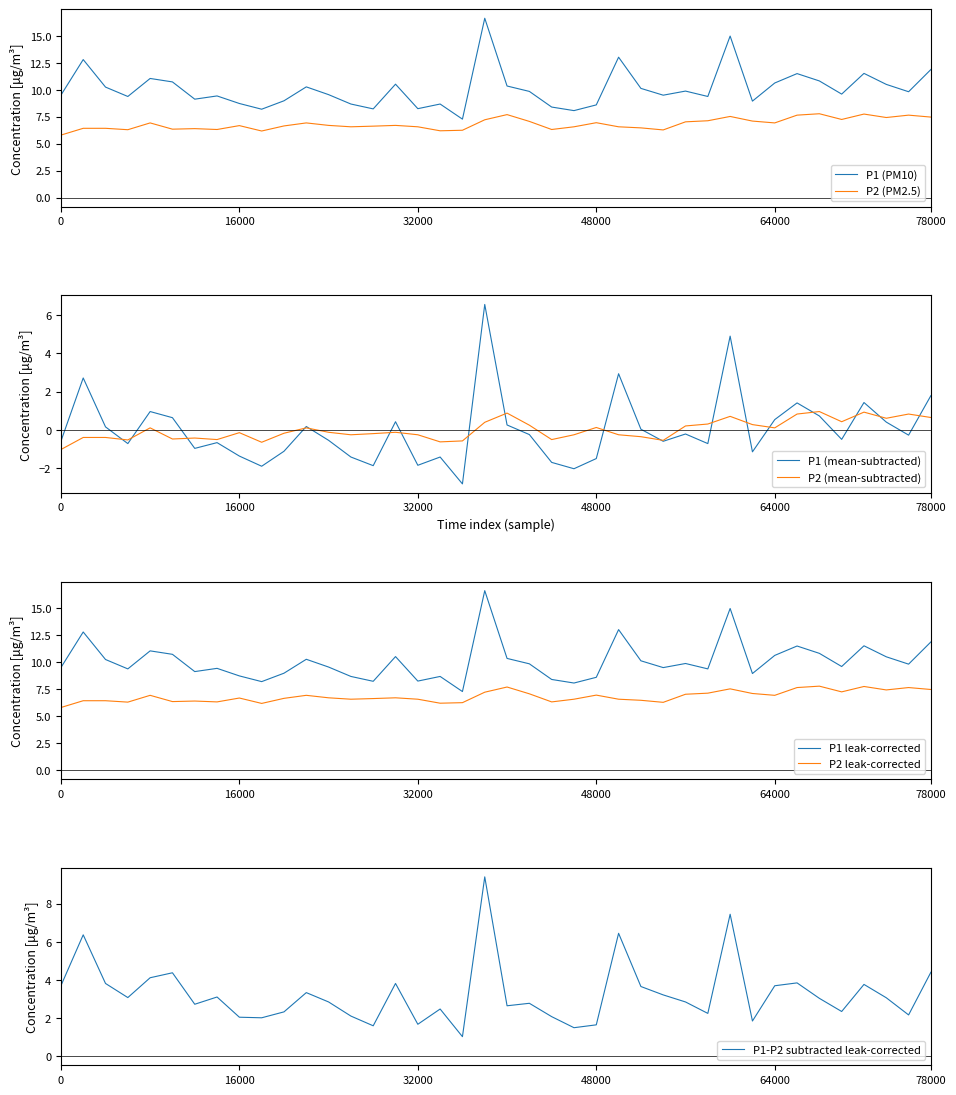

Rank the series by their maximum value, from lowest to highest.

P2, P1